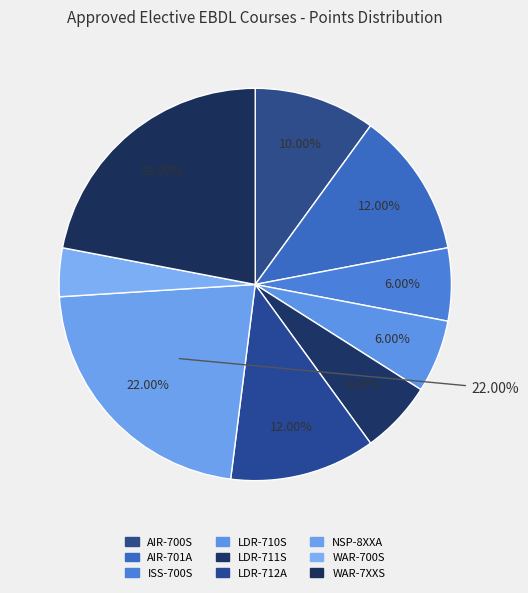

Which slice is the smallest?

WAR-700S